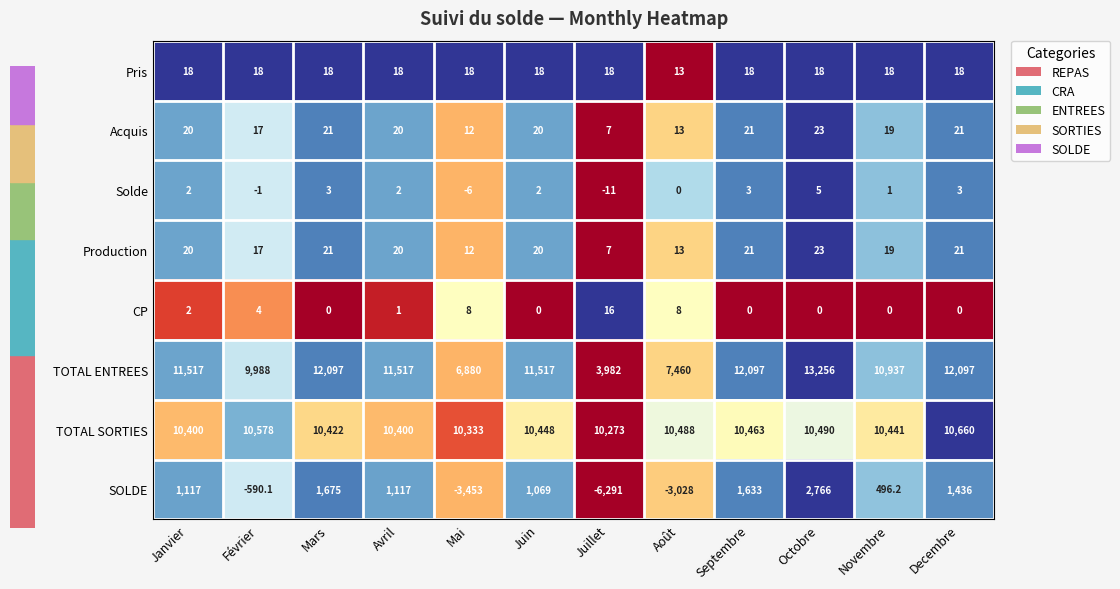

What is the greatest value displayed?

13256.0